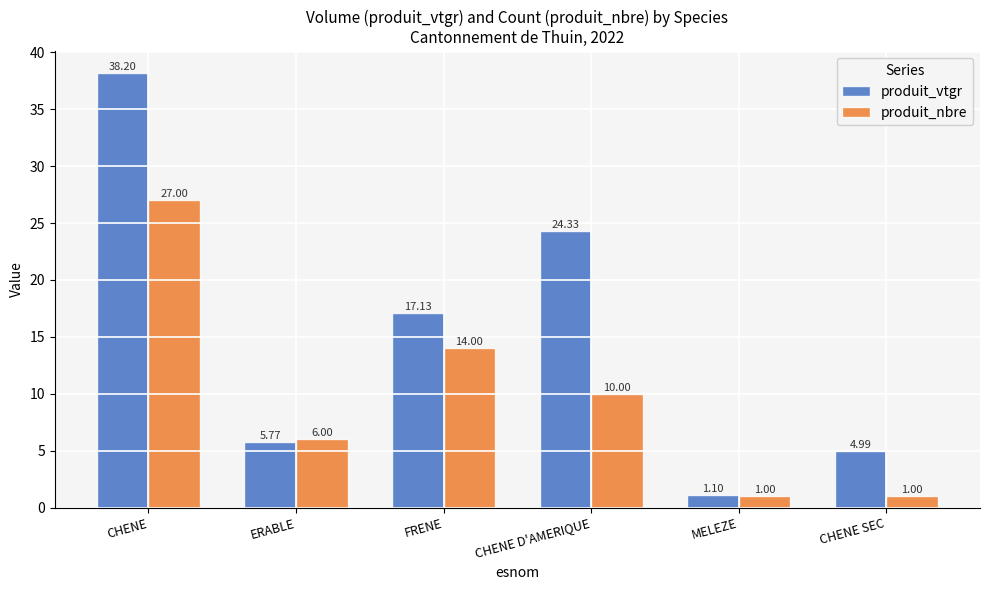

What is the label of the 3rd bar from the left?

FRENE